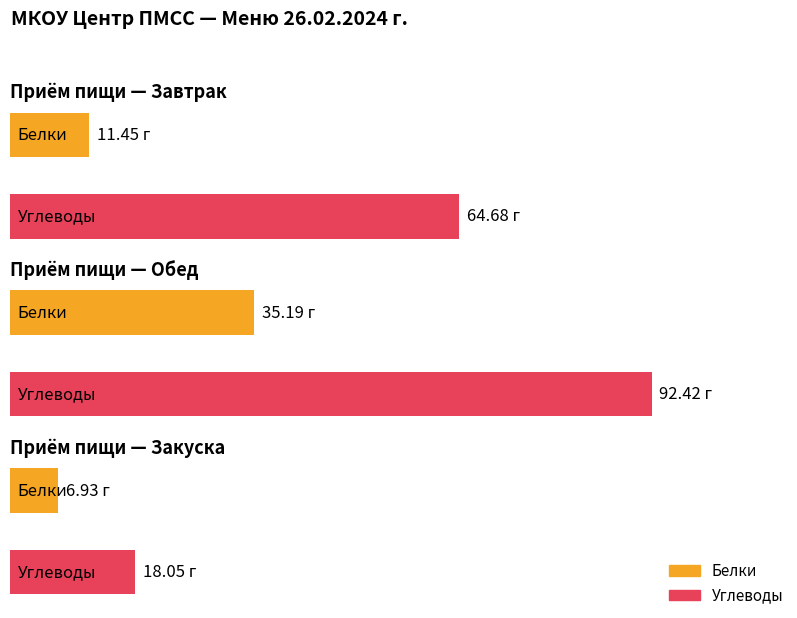

How many data points does each series have?

3